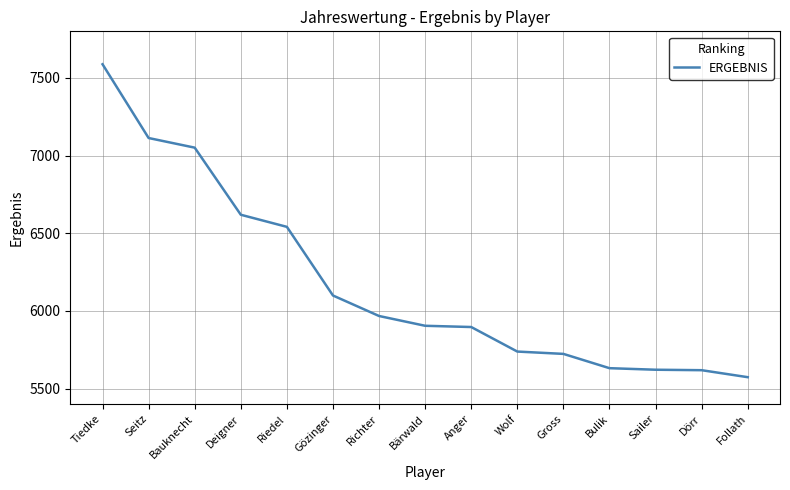

Which has a higher value, Wolf or Deigner?

Deigner